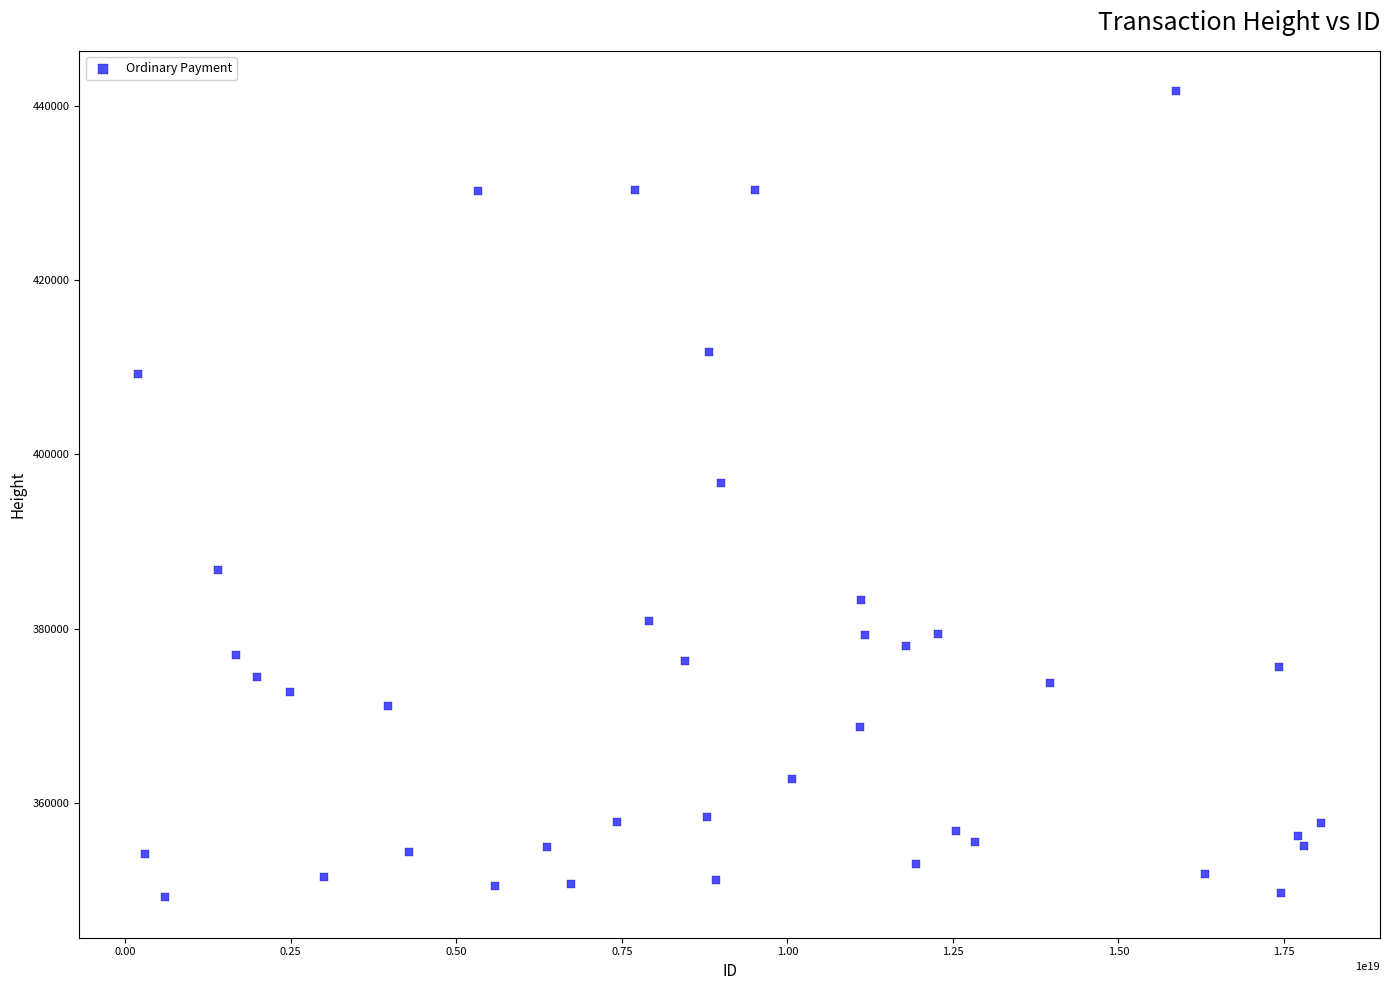

What Y value in the scatter plot is closest to 395402?

396722